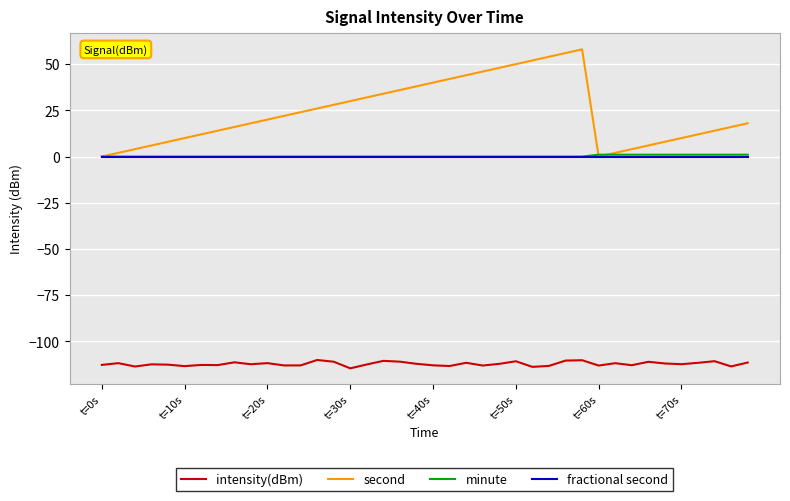

What is the maximum value shown in the chart?

58.0